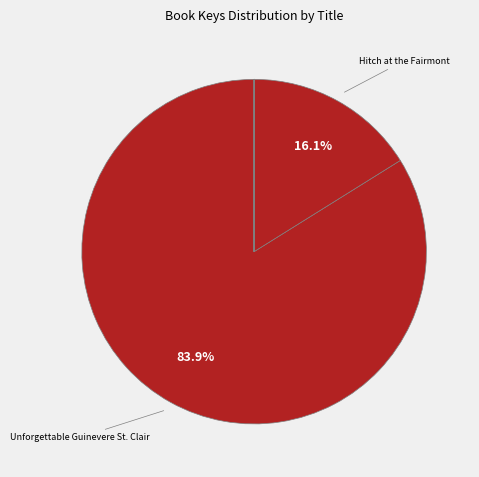

Is there a majority slice in this chart?

Yes